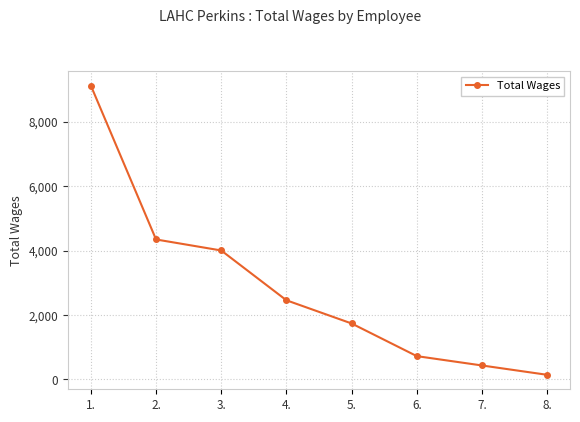

Reading left to right, what are all the values shown in this chart?

9125	4347	4005	2459	1739	725	435	145